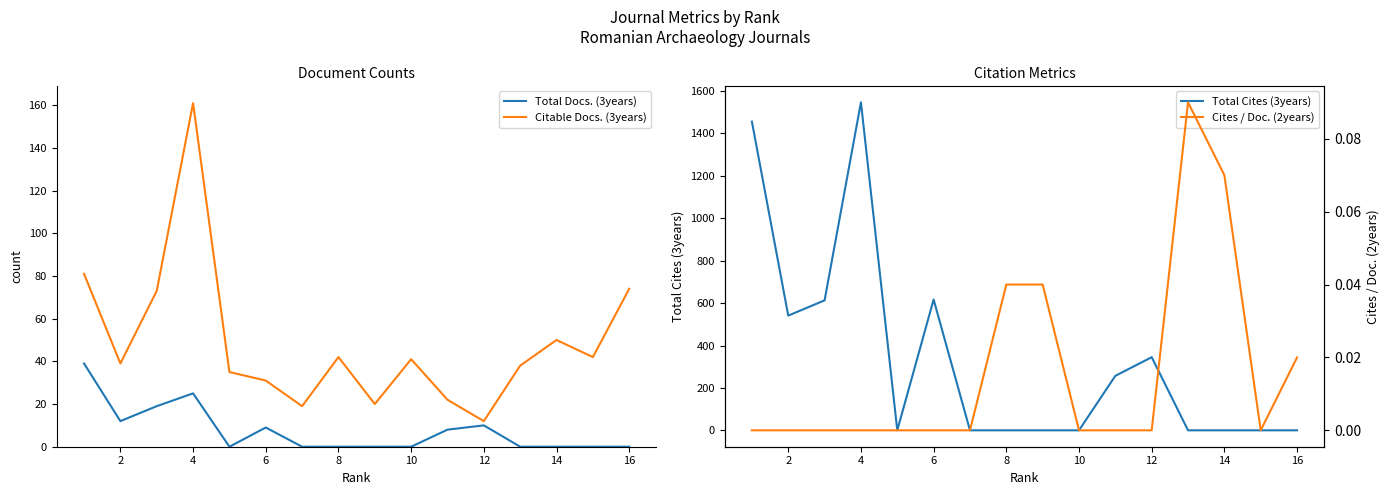

In Total Cites (3years), how many points are higher than both neighbors (excluding endpoints)?

3